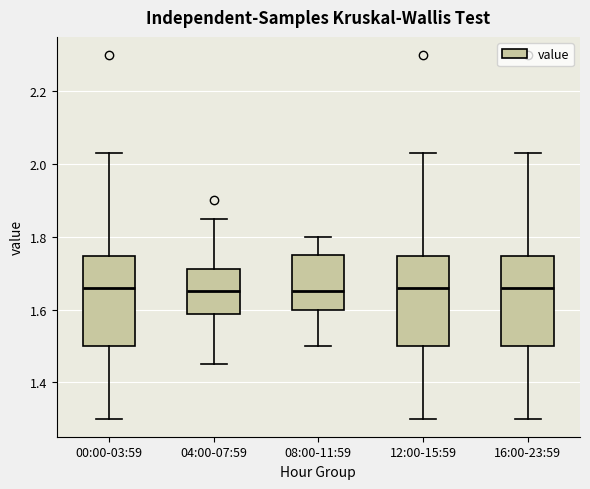

Reading left to right, transcribe this box plot: for each box, give where its median line is, the range the box spans, and where its two whiskers end, as read against the y-axis. The values are not printed on the chart, so give them approximately, as read against the axis.

00:00-03:59: median 1.66, box 1.50 to 1.74, whiskers 1.30 to 2.04
04:00-07:59: median 1.66, box 1.58 to 1.72, whiskers 1.46 to 1.86
08:00-11:59: median 1.66, box 1.60 to 1.76, whiskers 1.50 to 1.80
12:00-15:59: median 1.66, box 1.50 to 1.74, whiskers 1.30 to 2.04
16:00-23:59: median 1.66, box 1.50 to 1.74, whiskers 1.30 to 2.04